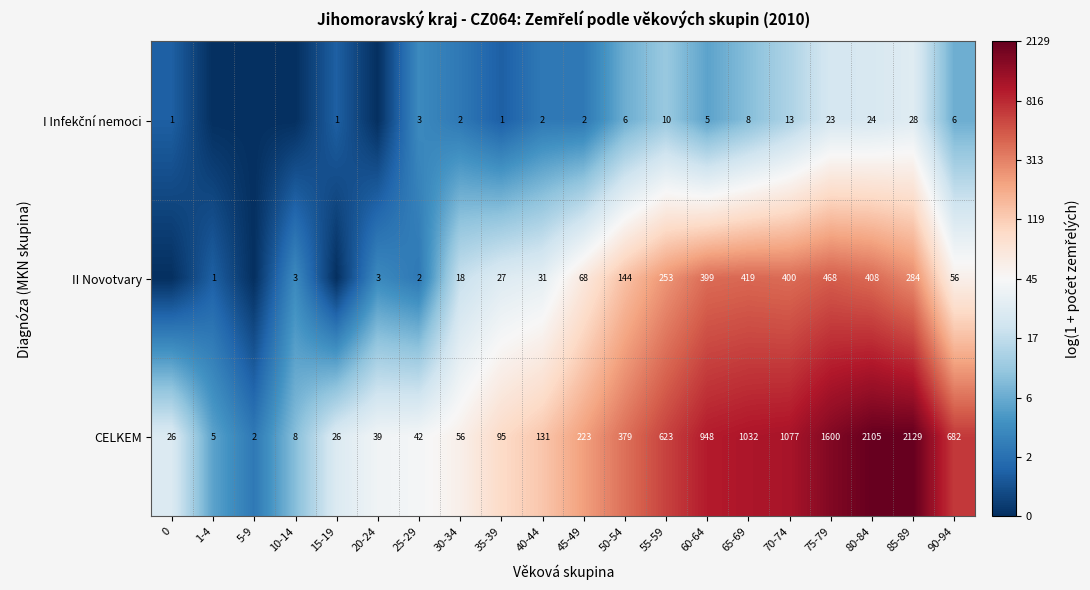

What is the total value across all series at 55-59?

886